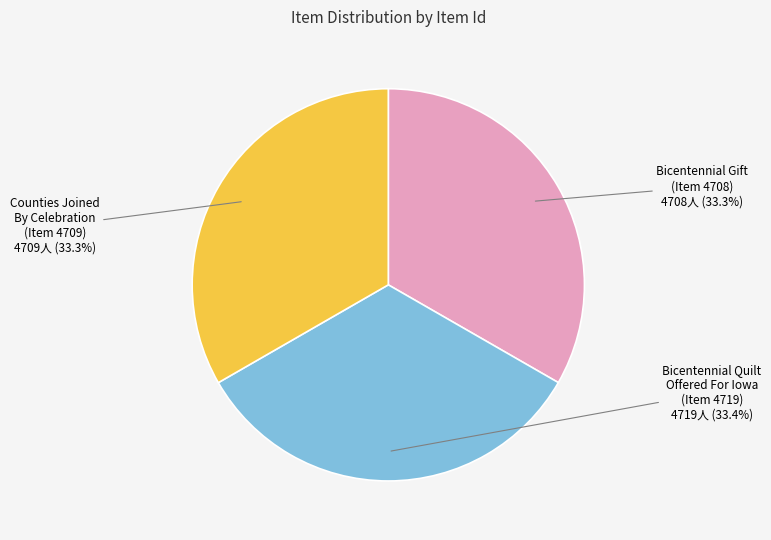

Count the number of slices in the pie.

3